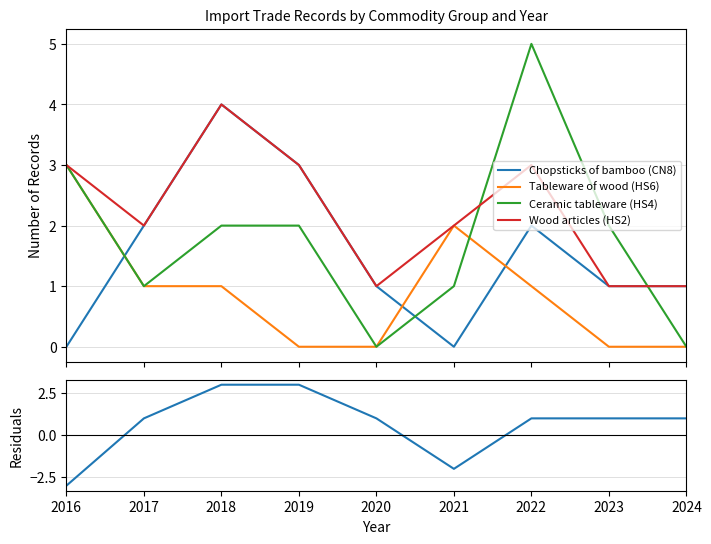

Reading left to right, list all the values displayed in this chart.

Chopsticks of bamboo (CN8): 2016=0	2017=2	2018=4	2019=3	2020=1	2021=0	2022=2	2023=1	2024=1
Tableware of wood (HS6): 2016=3	2017=1	2018=1	2019=0	2020=0	2021=2	2022=1	2023=0	2024=0
Ceramic tableware (HS4): 2016=3	2017=1	2018=2	2019=2	2020=0	2021=1	2022=5	2023=2	2024=0
Wood articles (HS2): 2016=3	2017=2	2018=4	2019=3	2020=1	2021=2	2022=3	2023=1	2024=1
Residuals (Chopsticks - Tableware wood): 2016=-3	2017=1	2018=3	2019=3	2020=1	2021=-2	2022=1	2023=1	2024=1